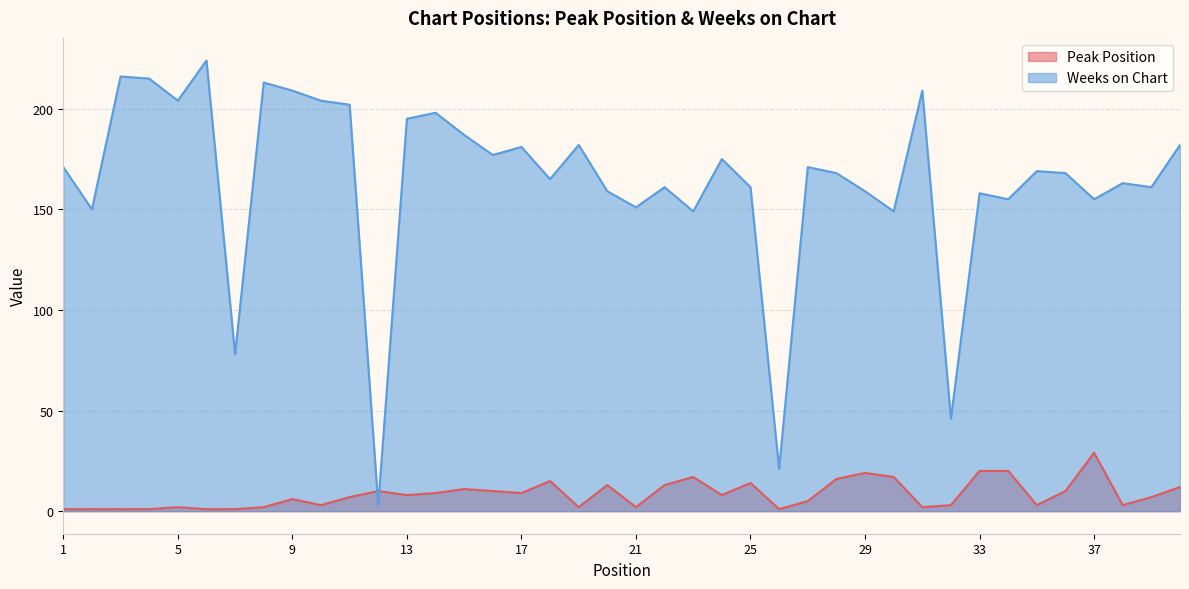

Which has a higher value, 31 or 17?

17